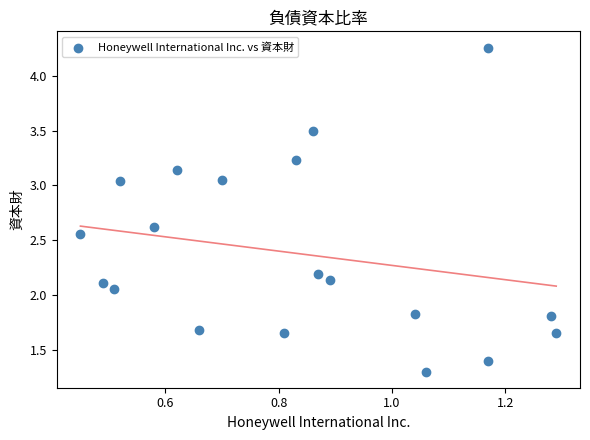

What is the range of X values (max minus min)?

0.8